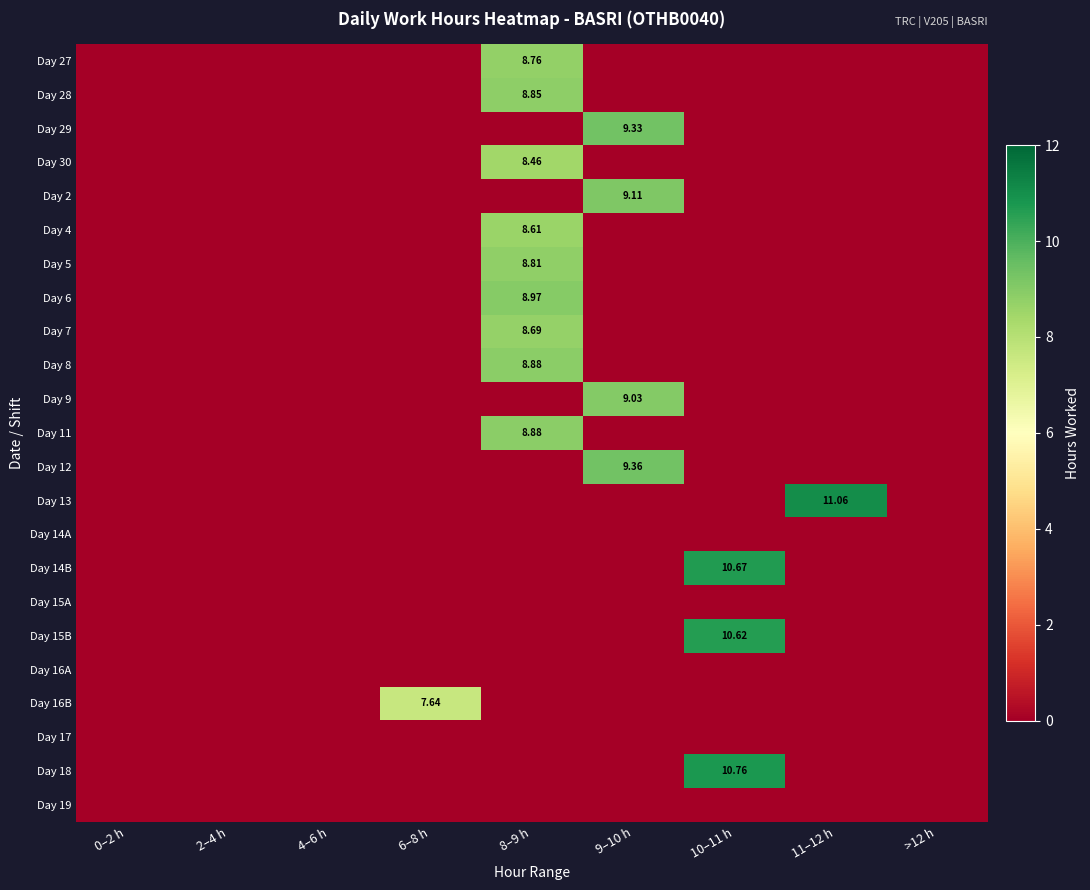

Which series has the largest range (max minus min)?

Day 13